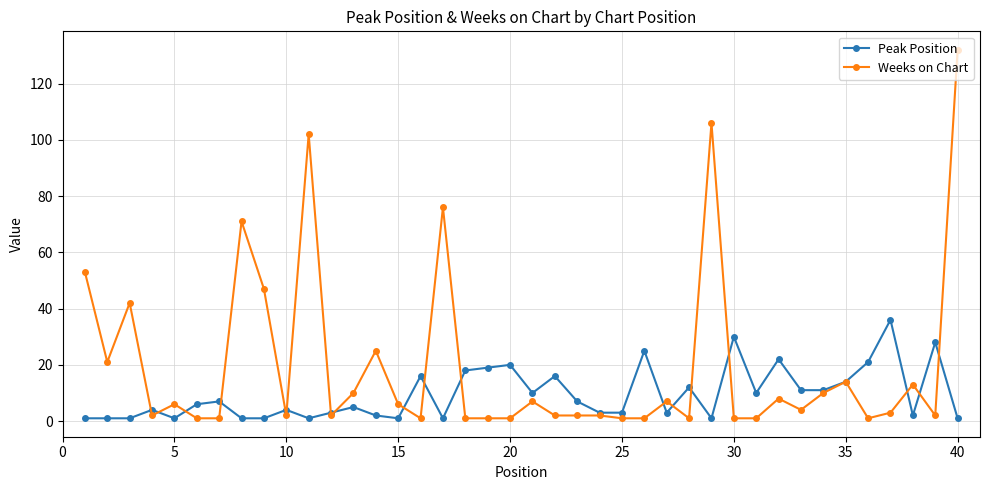

What is the average value of the Peak Position series?

9